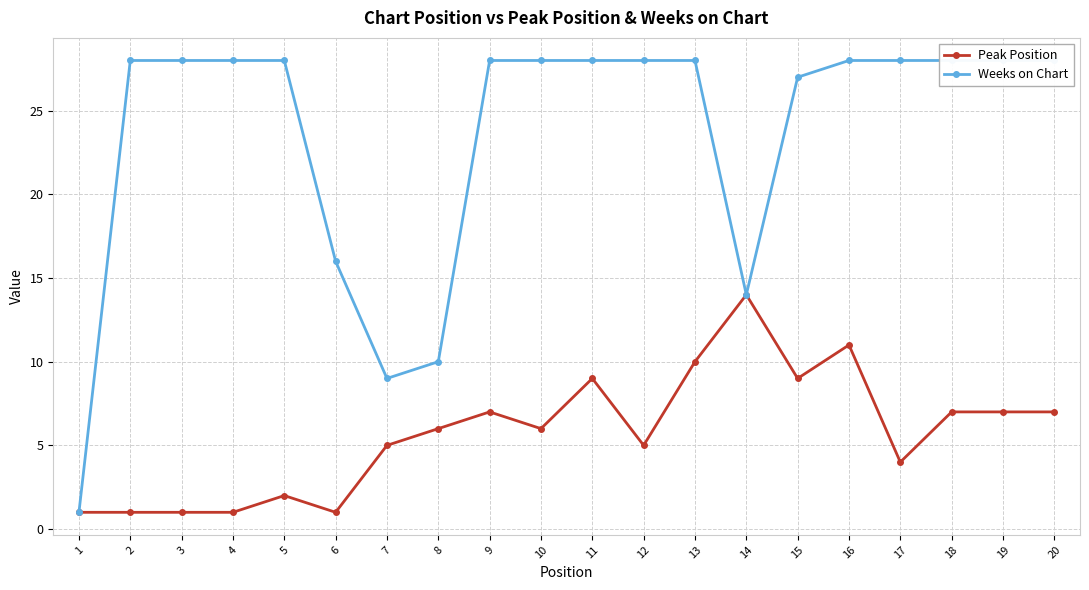

Count the number of categories in the chart.

20